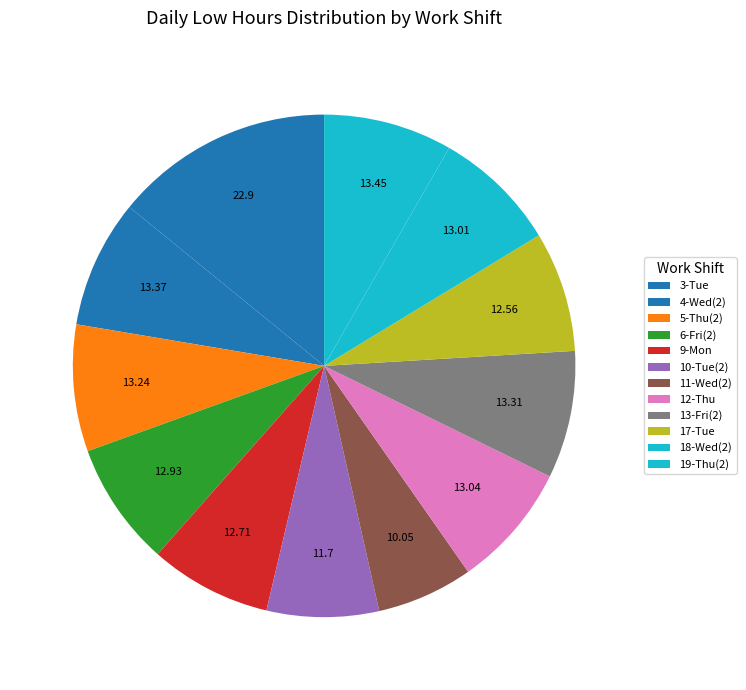

True or false: 9-Mon accounts for 17% of the total.

False